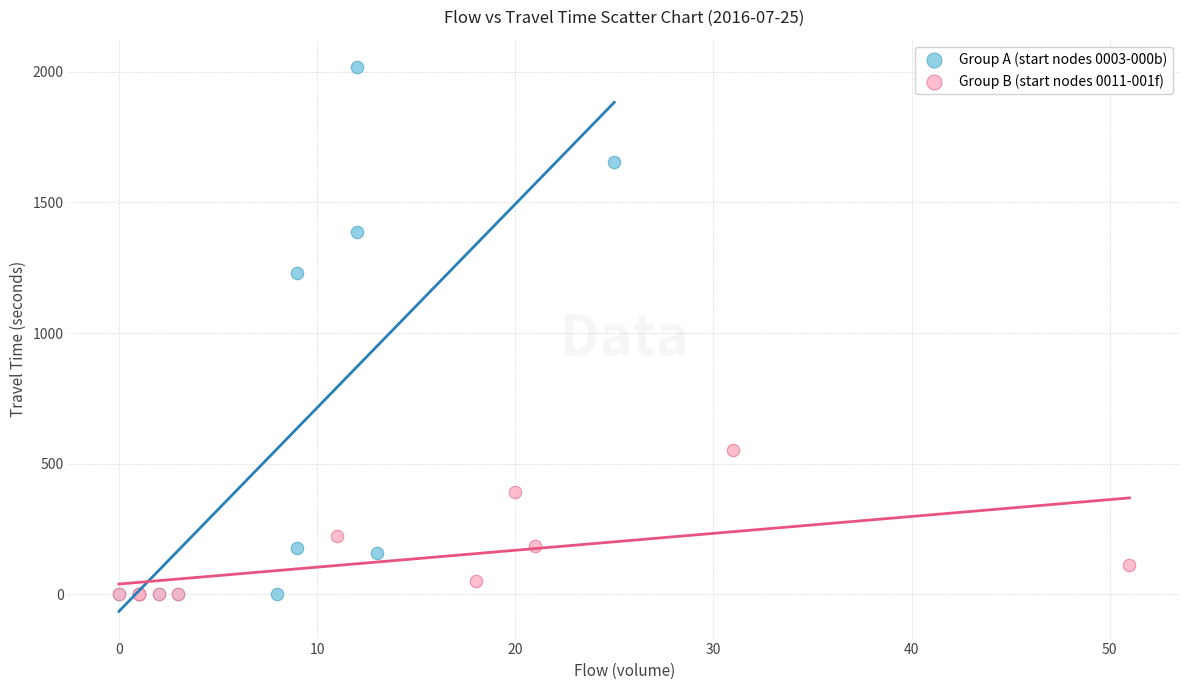

What are all the series names shown in the legend?

Group A (start nodes 0003-000b), Group B (start nodes 0011-001f)